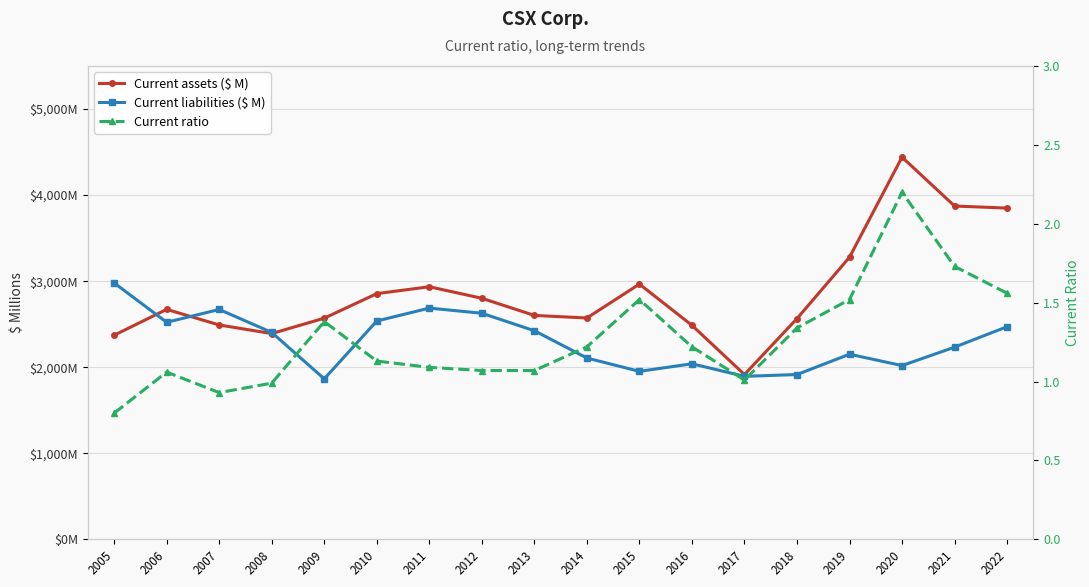

What are all the series names shown in the legend?

Current assets ($ M), Current liabilities ($ M), Current ratio